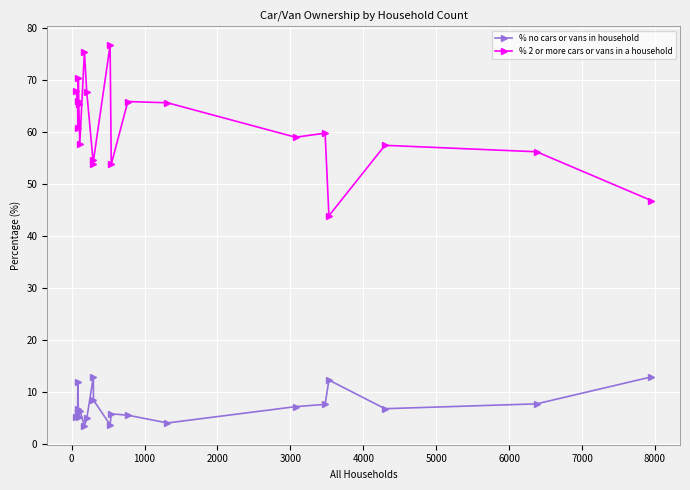

Which series has the largest total across all categories?

% 2 or more cars or vans in a household